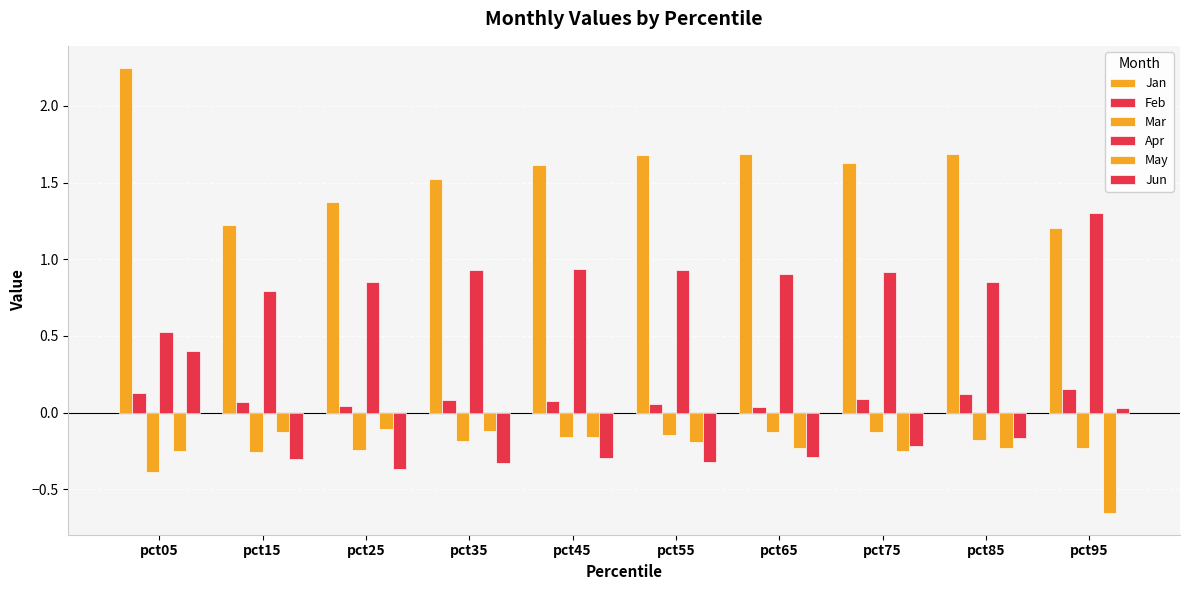

How many values in the Jun series exceed 0?

2